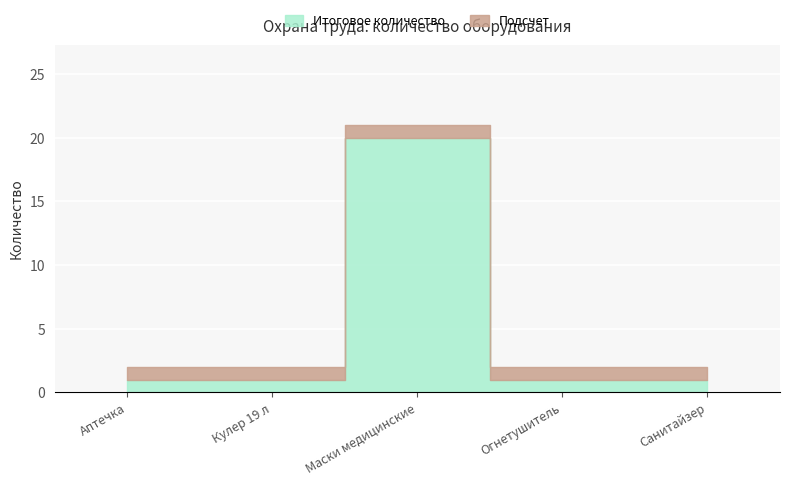

True or false: Итоговое количество and Подсчет intersect in this chart.

False